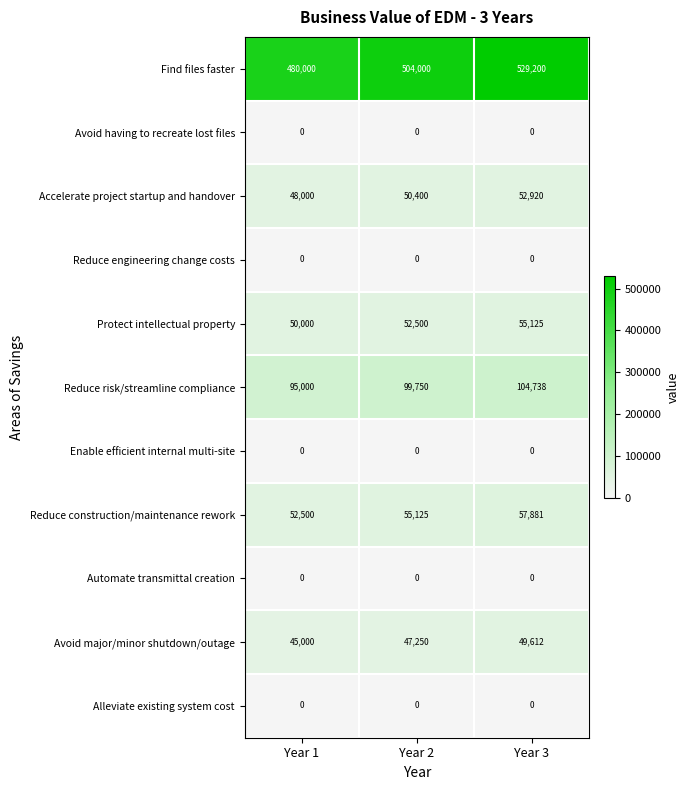

What is the average value of the Avoid major/minor shutdown/outage series?

47287